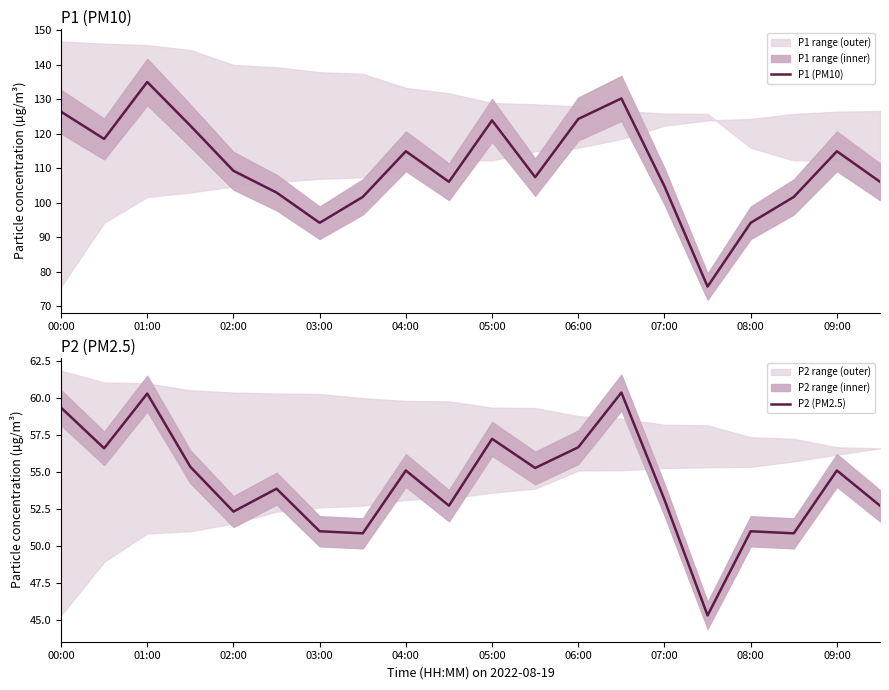

At how many categories does at least one series exceed 93?

19